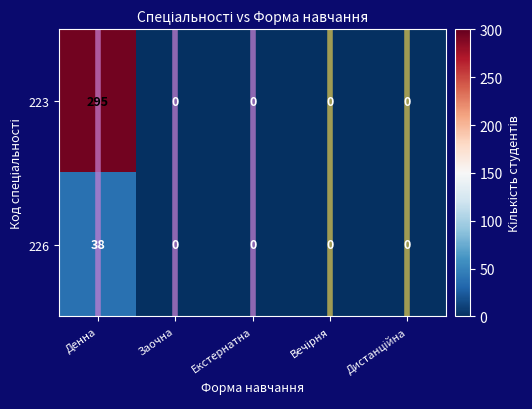

Which series changed the most between Денна and Екстернатна?

223